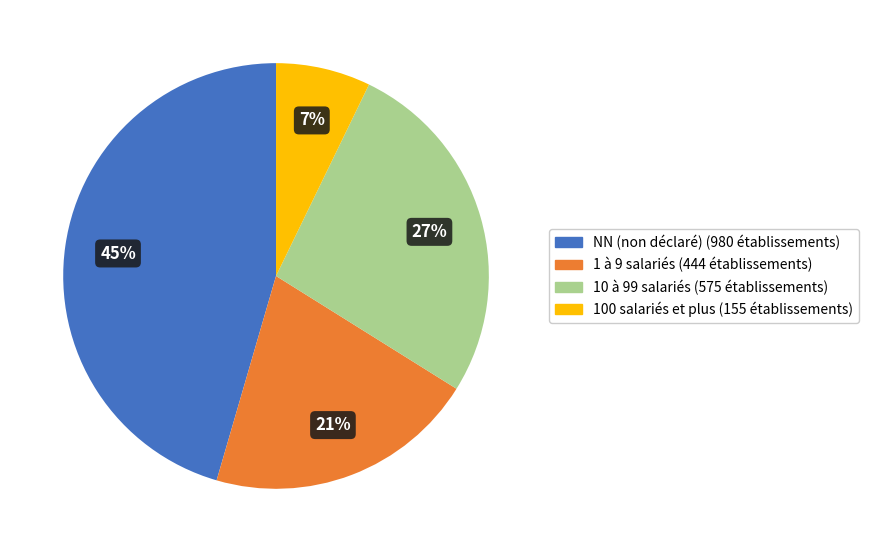

To the nearest percent, what is the average slice percentage?

25%